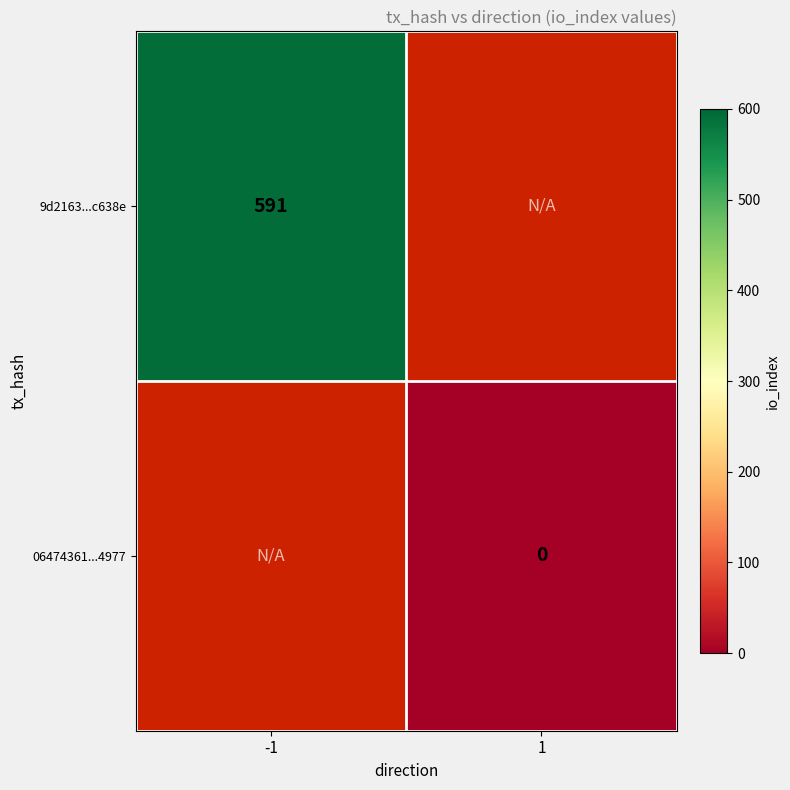

True or false: 9d2163...c638e has a value of 224 at -1.

False